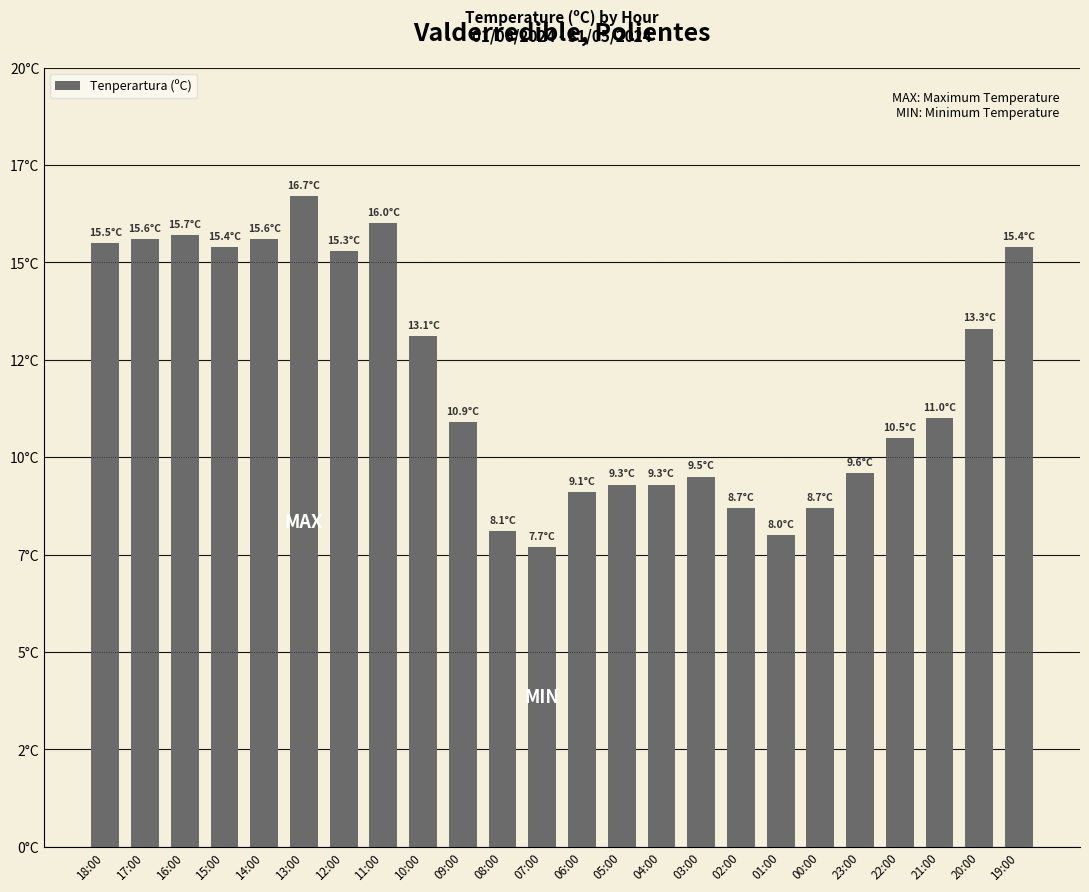

Which has a higher value, 14:00 or 01:00?

14:00